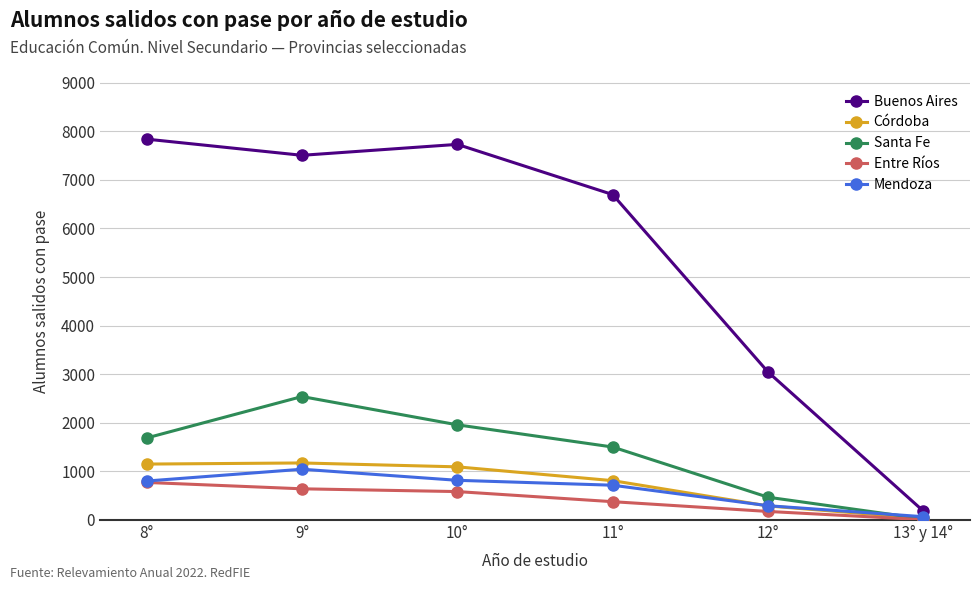

What is the label of the 6th point from the left?

13° y 14°